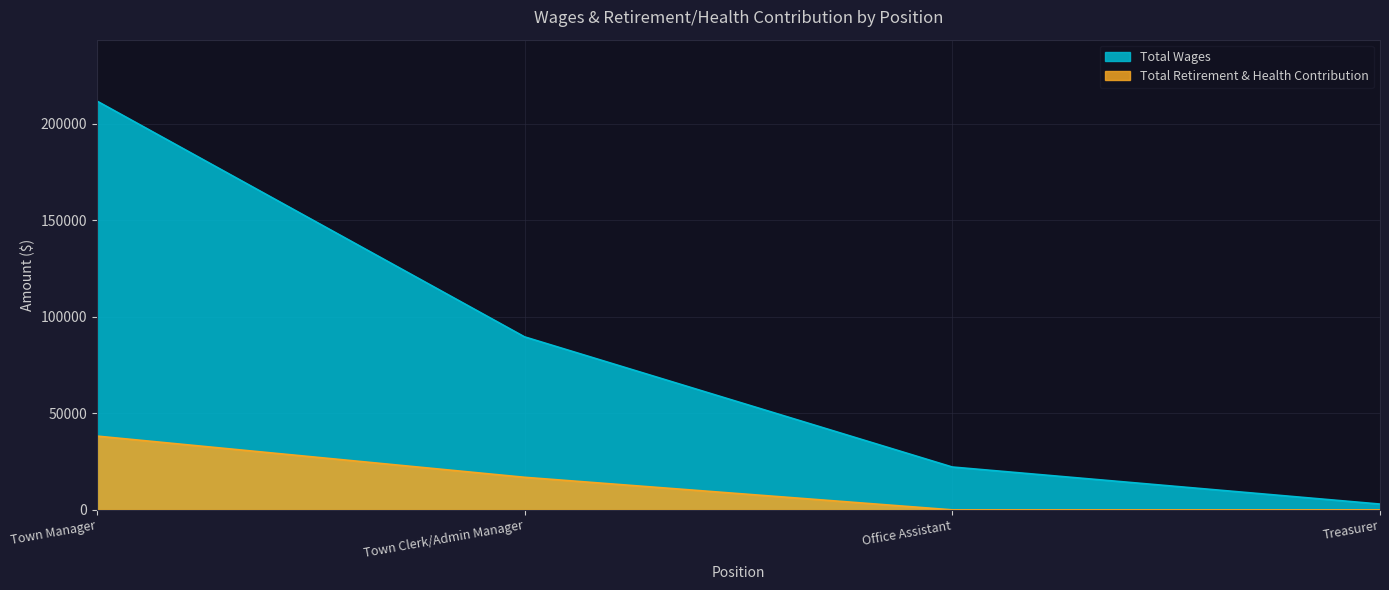

What is the value of the Total Wages point at the 4th from the left?

3000